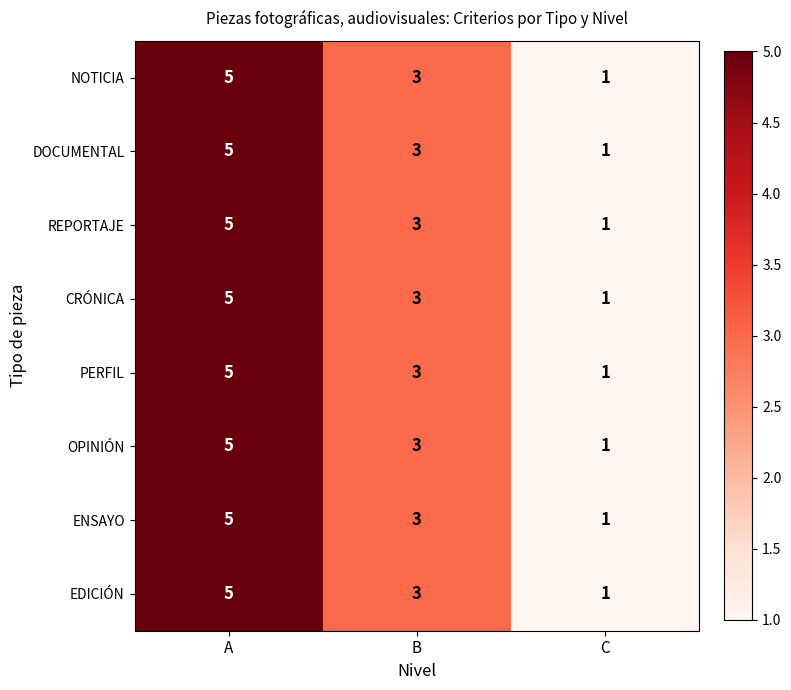

What is the total value across all series at C?

8